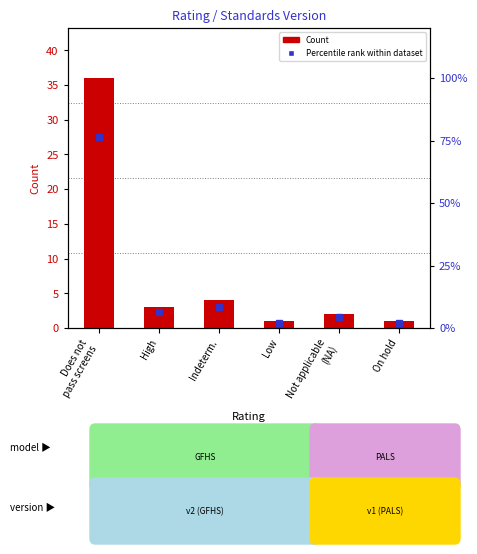

Rank the categories by Percentile rank within dataset value from lowest to highest.

Low, On hold, Not applicable
(NA), High, Indeterm., Does not
pass screens